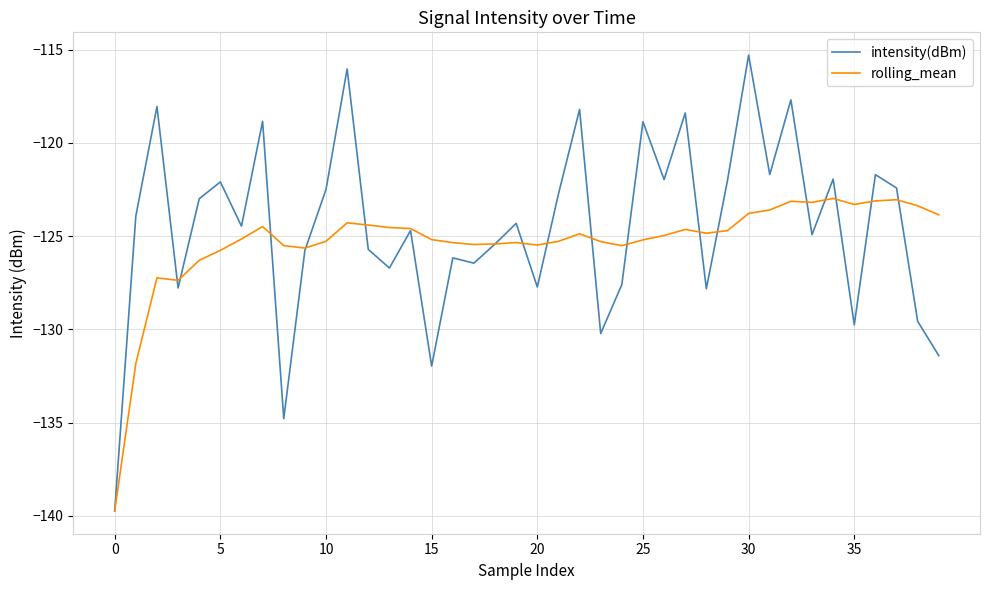

Which series has the largest range (max minus min)?

intensity(dBm)